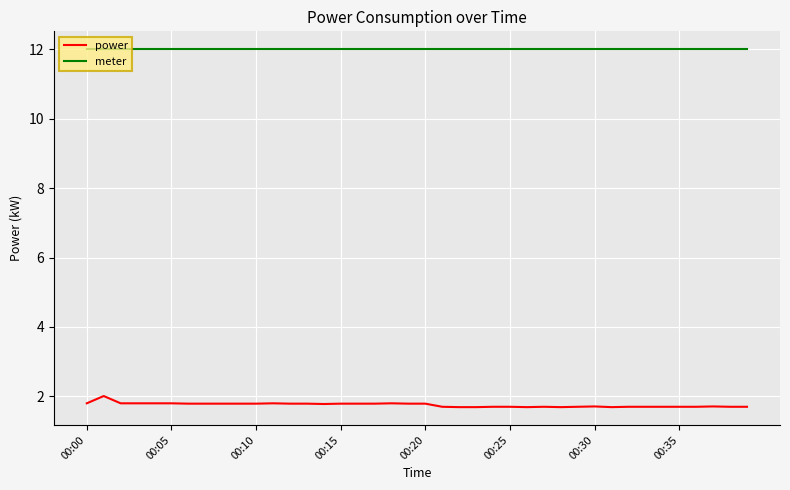

True or false: meter and power cross at least once.

False